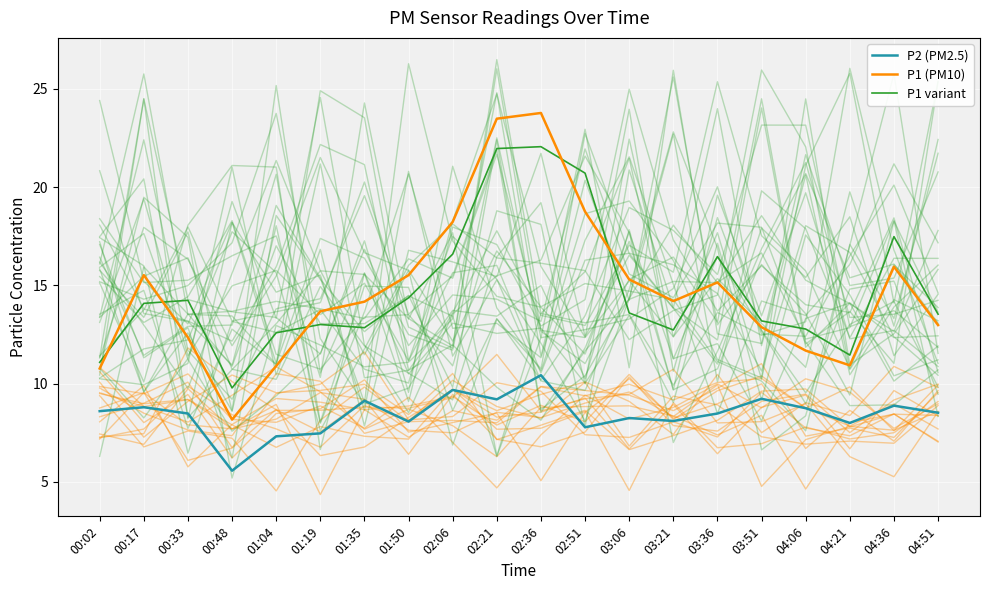

Reading left to right, what are all the values shown in this chart?

P2 (PM2.5): 8.6	8.8	8.5	5.6	7.3	7.5	9.1	8.1	9.7	9.2	10.4	7.8	8.2	8.1	8.5	9.2	8.8	8.0	8.9	8.5
P1 (PM10): 10.8	15.5	12.3	8.2	10.9	13.7	14.2	15.5	18.2	23.5	23.8	18.8	15.3	14.2	15.2	12.9	11.7	10.9	15.9	13.0
P1 variant: 11.1	14.1	14.2	9.8	12.6	13.0	12.8	14.4	16.6	22.0	22.1	20.7	13.6	12.7	16.5	13.2	12.8	11.5	17.5	13.5